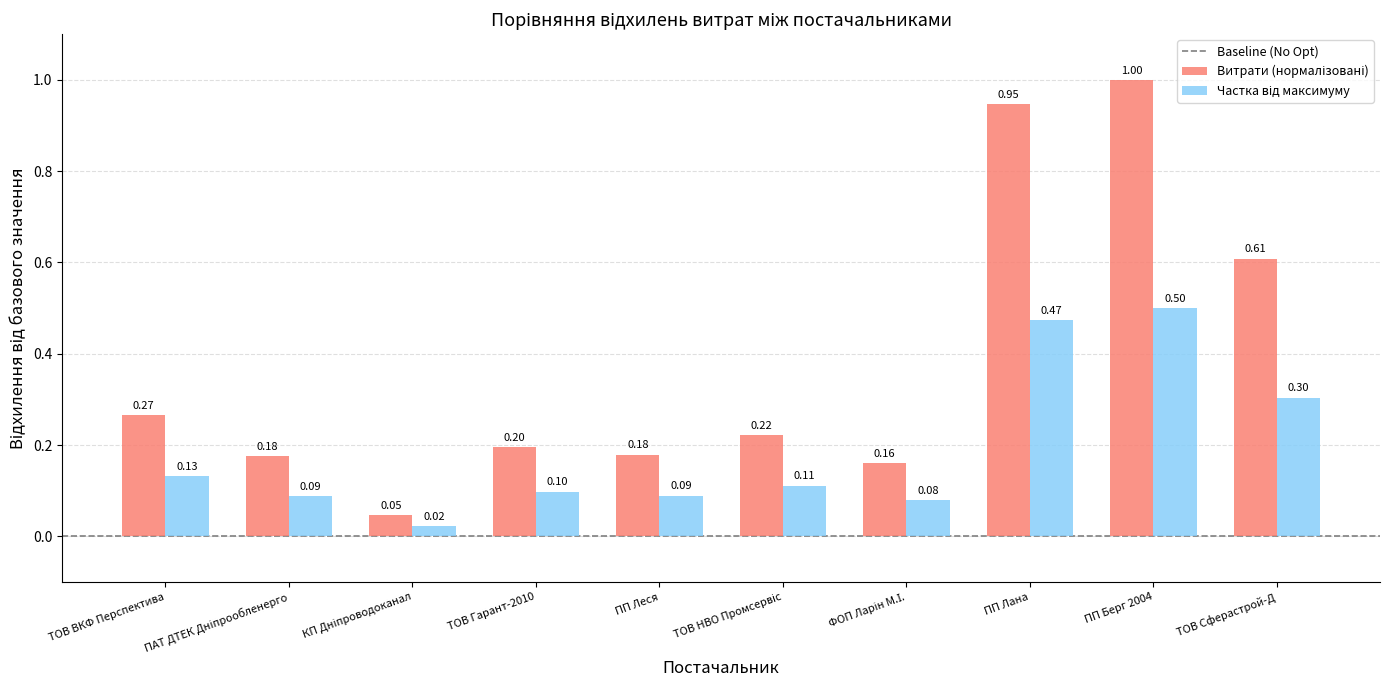

At how many categories does at least one series exceed 0?

10